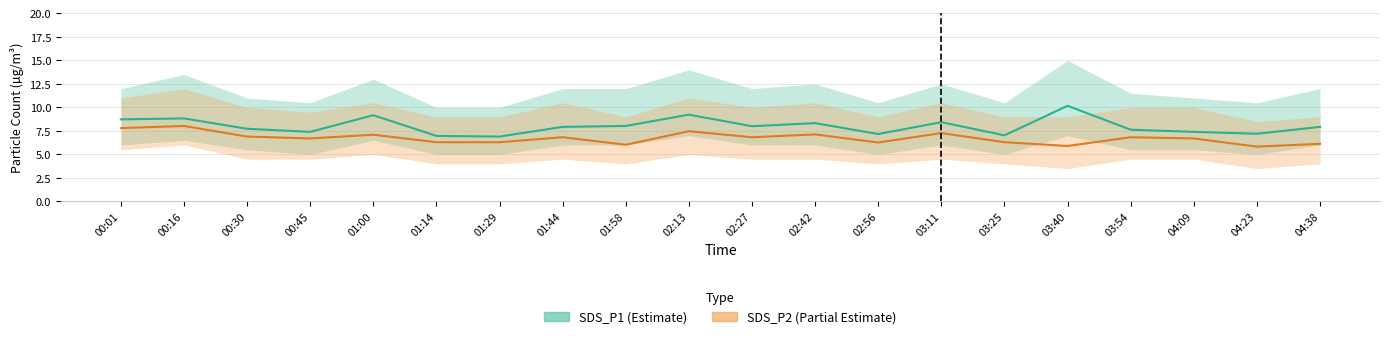

Rank the series at 03:54 from highest to lowest value.

SDS_P1, SDS_P2